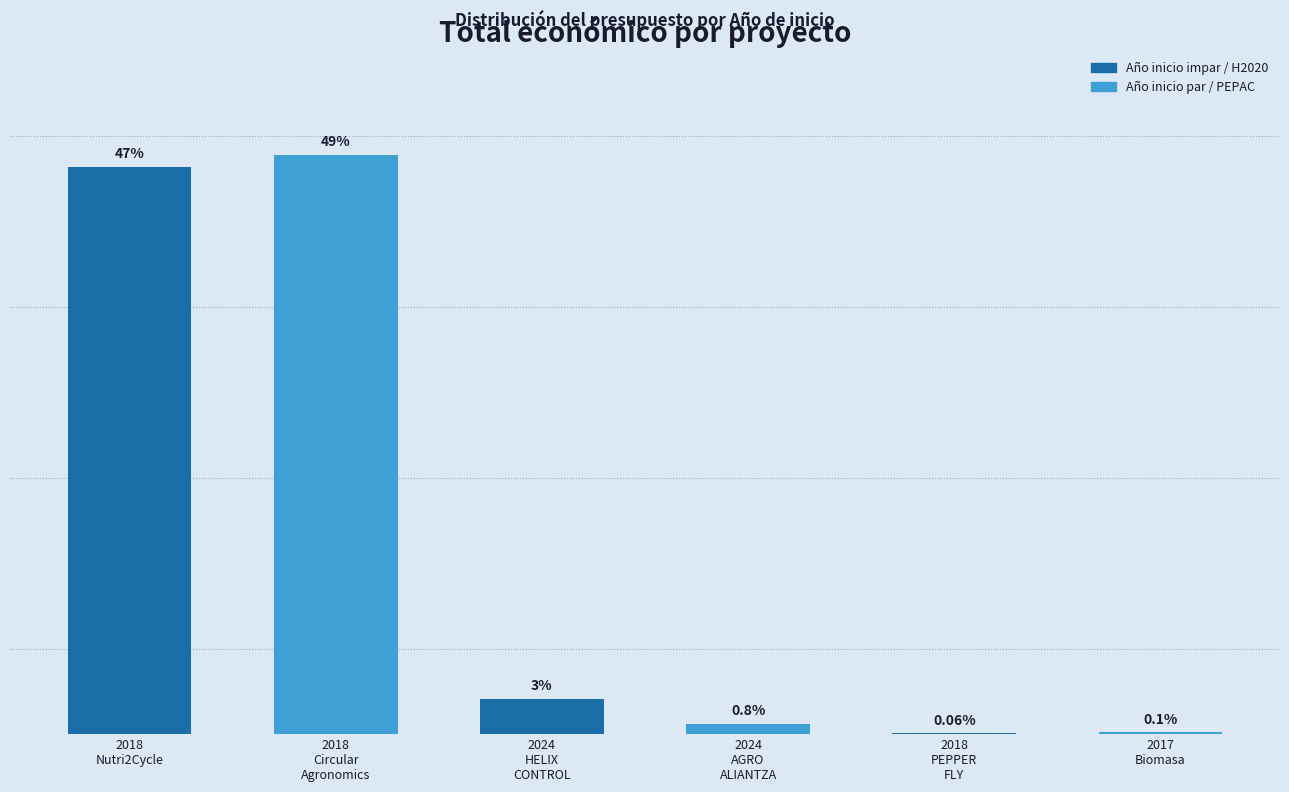

The value at 2024 (HELIXCONTROL) is 424720. True or false?

True